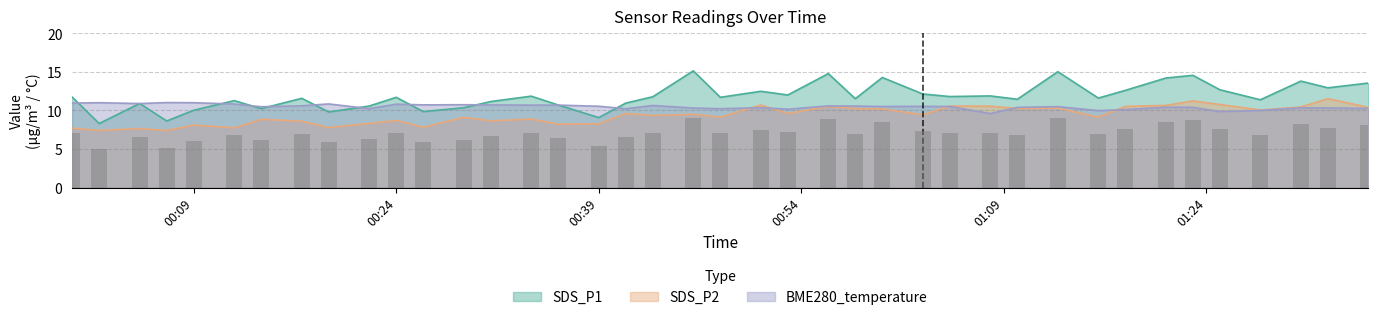

True or false: SDS_P2 and SDS_P1 cross at least once.

False